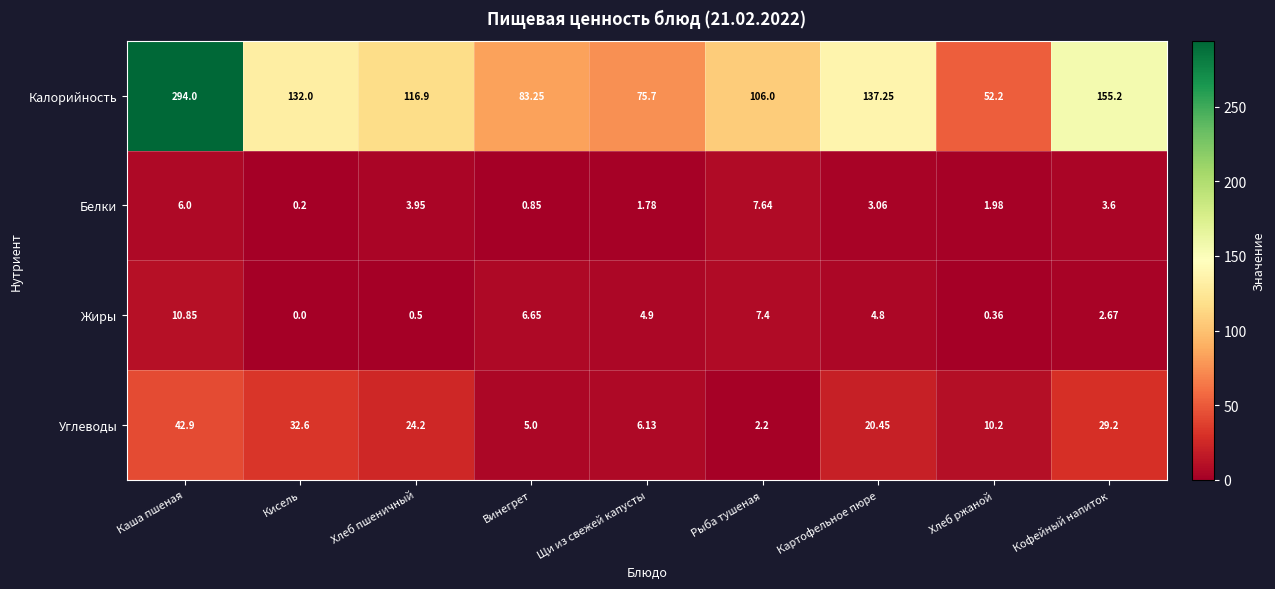

What is the total value across all series at Щи из свежей капусты?

88.5